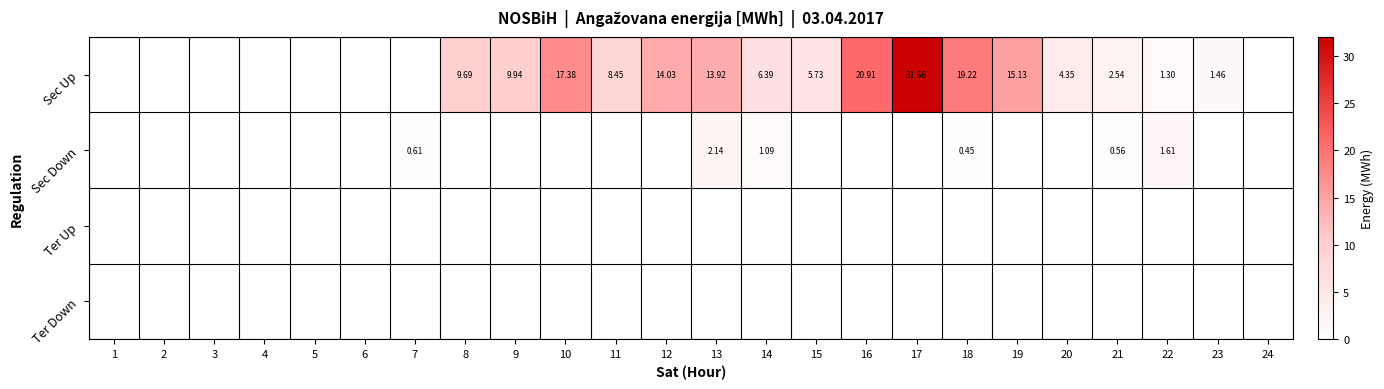

What is the greatest value displayed?

31.7